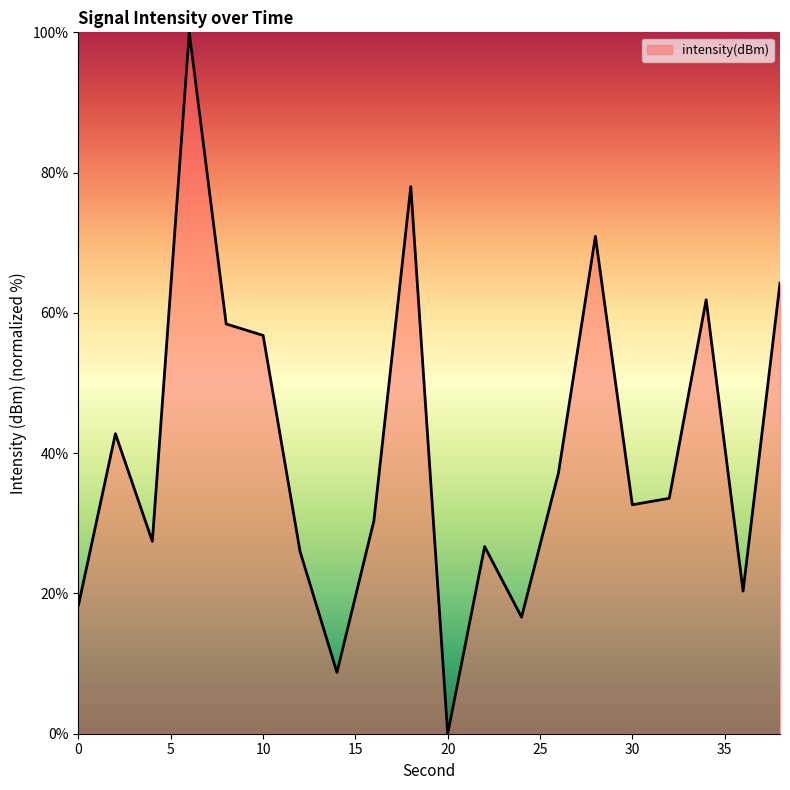

What is the maximum value shown in the chart?

100.0